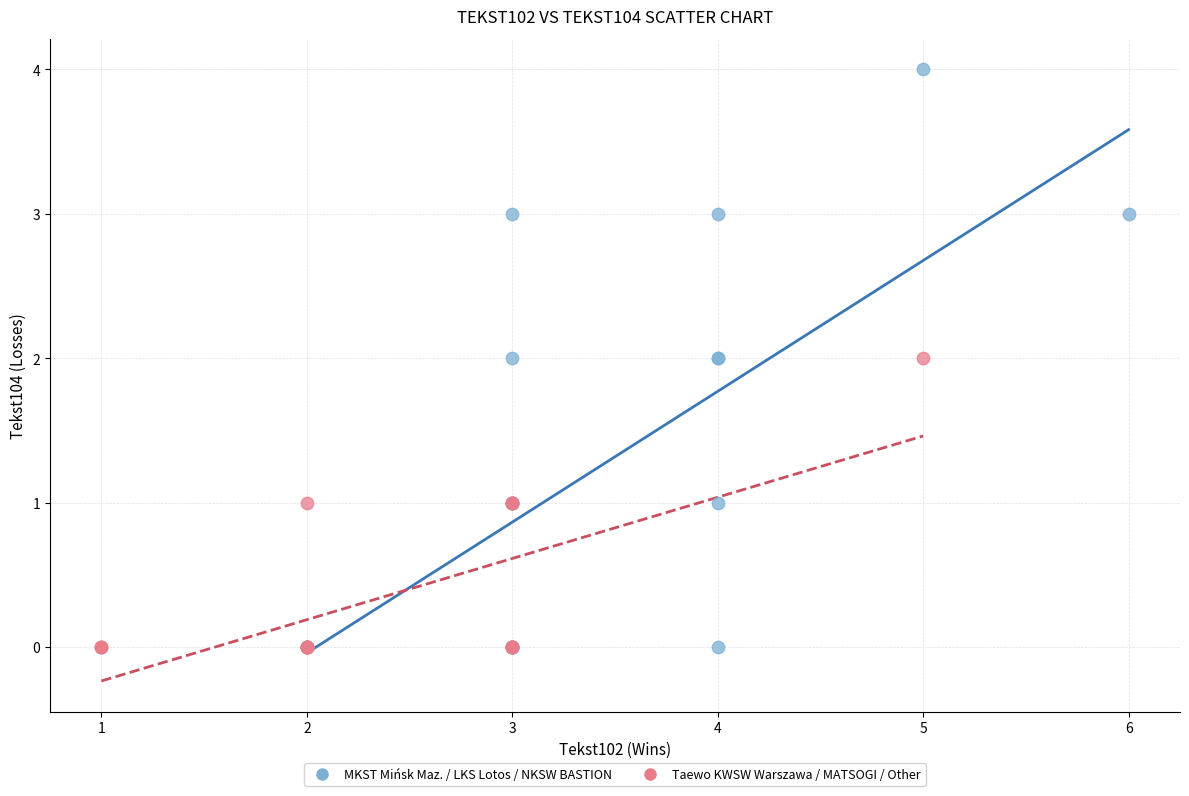

Which series reaches the maximum Y coordinate?

MKST Mińsk Maz. / LKS Lotos / NKSW BASTION